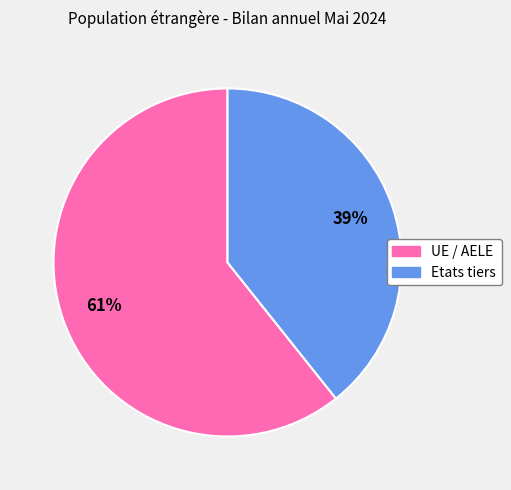

How many slices are in this pie chart?

2